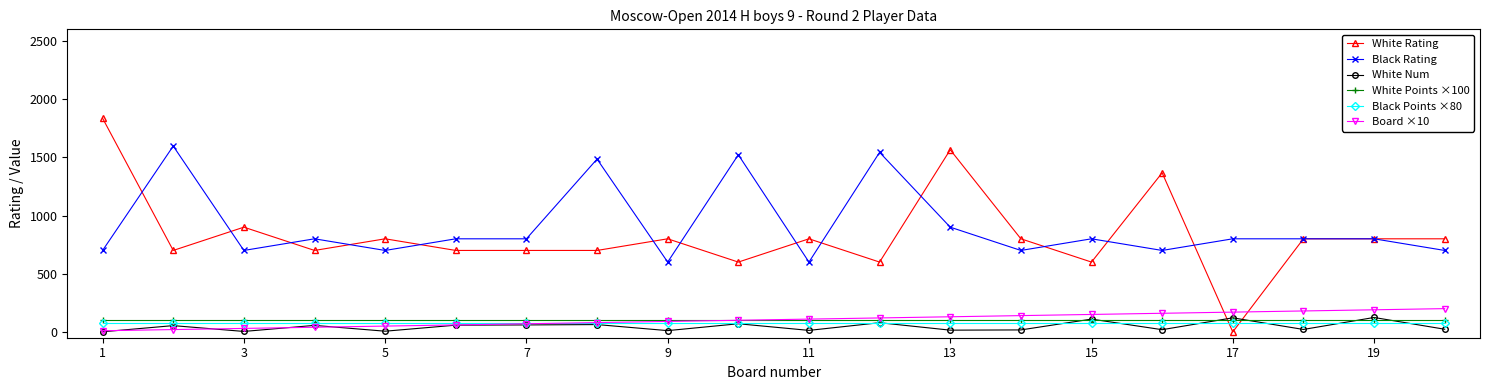

True or false: Black Points ×80 and White Points ×100 cross at least once.

False